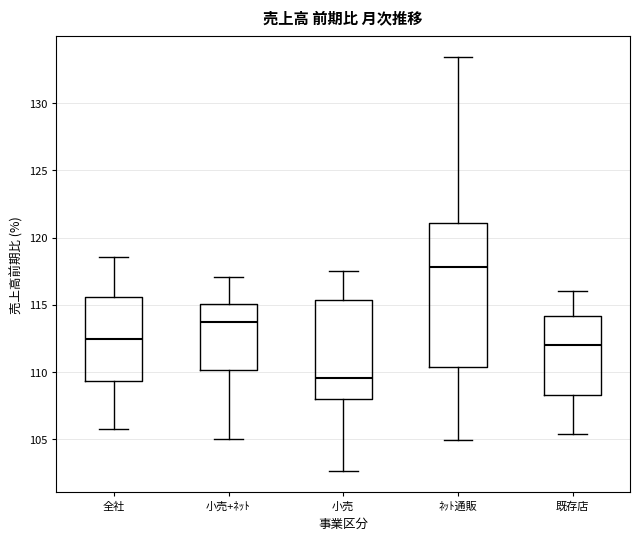

Which box's median line is the highest?

ﾈｯﾄ通販